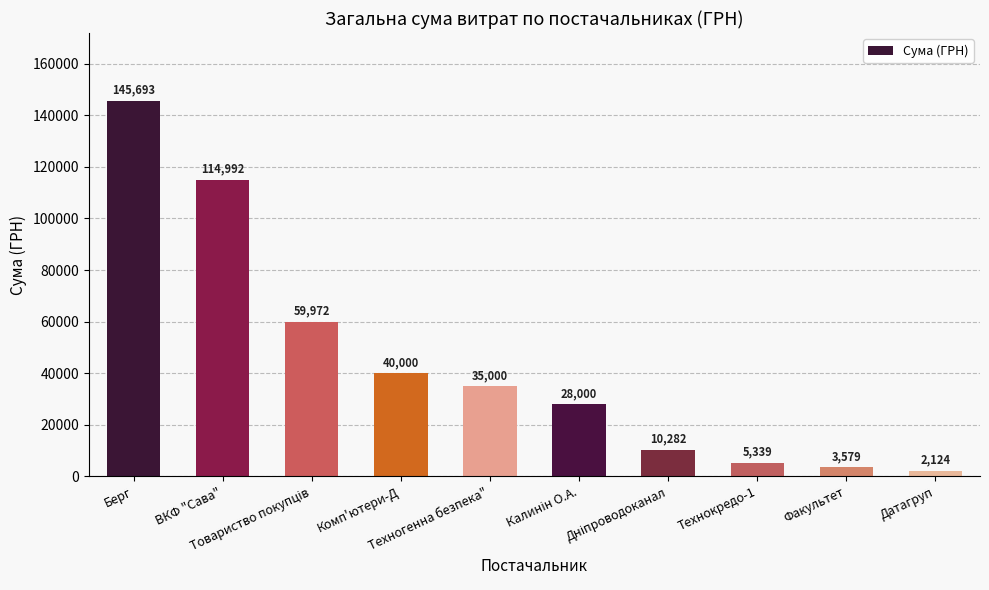

What is the difference between the maximum and second lowest values?

142114.0